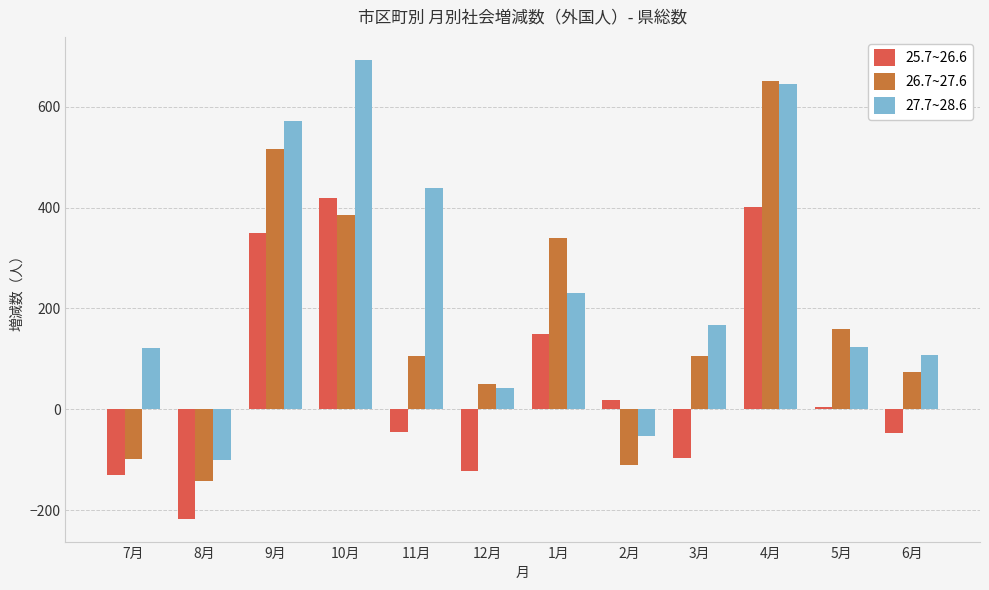

How many positive values does the 26.7~27.6 series have?

9